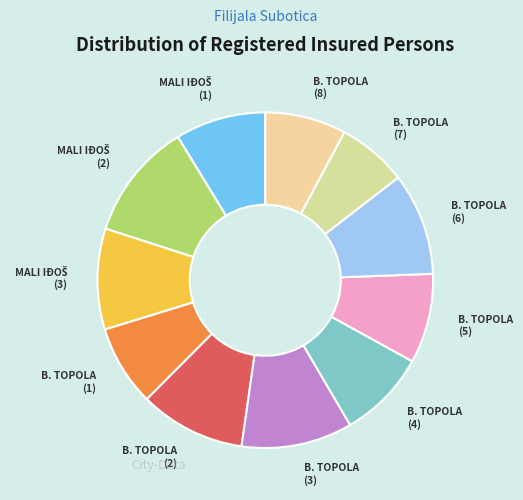

Combined, do B. TOPOLA (7) and B. TOPOLA (3) account for over 50%?

No